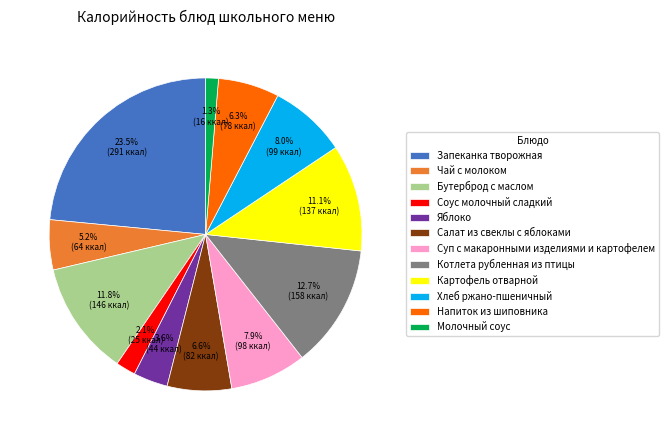

What percentage is the Соус молочный сладкий slice, to the nearest percent?

2%